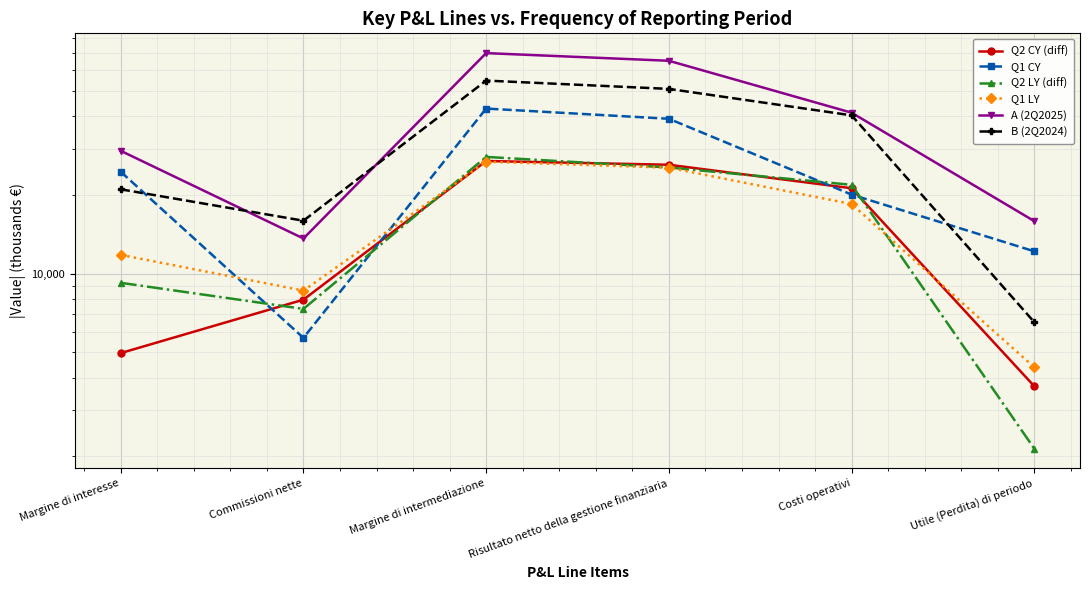

Rank the series at Commissioni nette from lowest to highest value.

Q1 CY, Q2 LY (diff), Q2 CY (diff), Q1 LY, A (2Q2025), B (2Q2024)